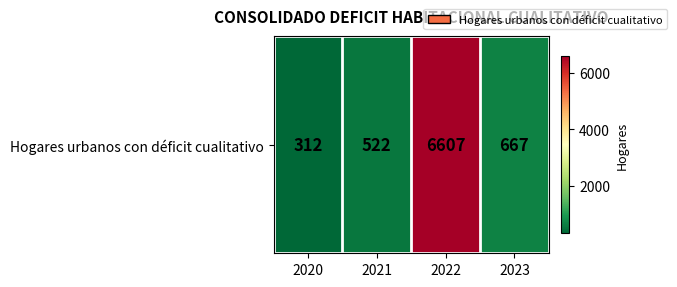

How many series are shown in this chart?

1